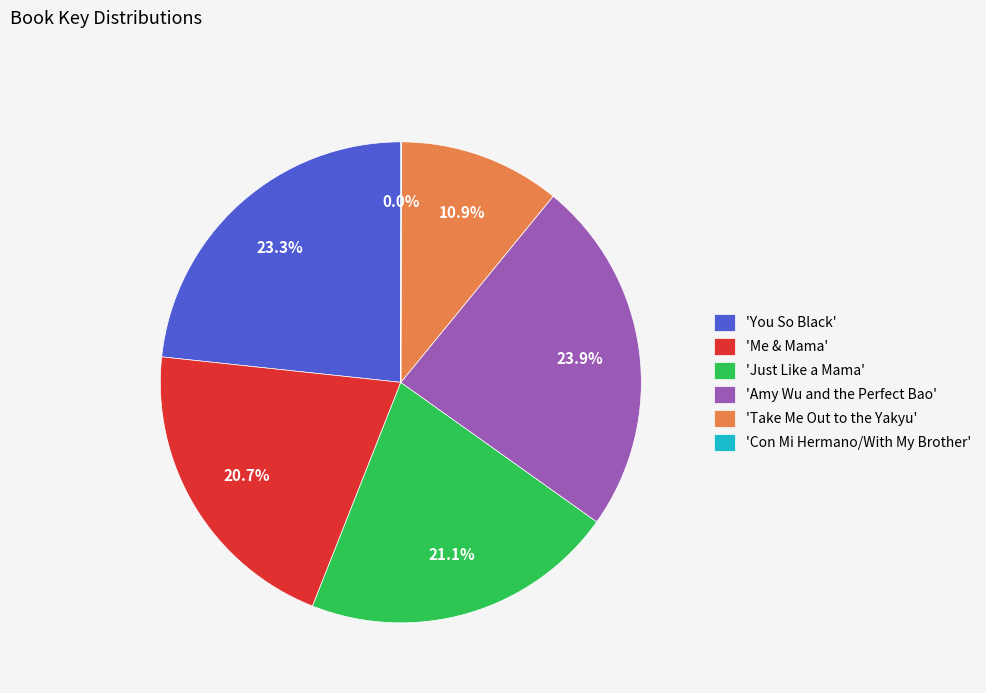

Does 'Take Me Out to the Yakyu' account for over 50% of the chart?

No